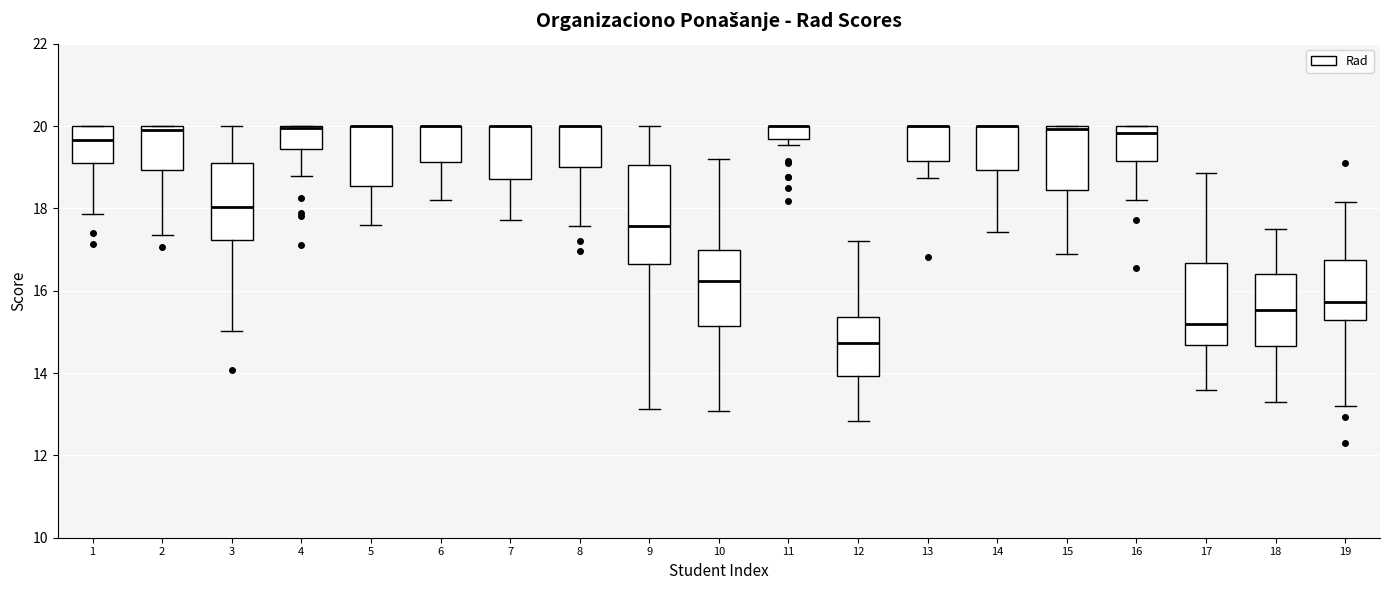

Reading left to right, read every box against the y-axis: the position of its median line, the range the box covers, and the ends of its whiskers. The values are not printed on the chart, so give them approximately, as read against the axis.

1: median 19.6, box 19.2 to 20.0, whiskers 17.8 to 20.0
2: median 20.0 (just below the box's upper edge), box 19.0 to 20.0, whiskers 17.4 to 20.0
3: median 18.0, box 17.2 to 19.2, whiskers 15.0 to 20.0
4: median 20.0 (drawn on the box's upper edge), box 19.4 to 20.0, whiskers 18.8 to 20.0
5: median 20.0 (drawn on the box's upper edge), box 18.6 to 20.0, whiskers 17.6 to 20.0
6: median 20.0 (drawn on the box's upper edge), box 19.2 to 20.0, whiskers 18.2 to 20.0
7: median 20.0 (drawn on the box's upper edge), box 18.8 to 20.0, whiskers 17.8 to 20.0
8: median 20.0 (drawn on the box's upper edge), box 19.0 to 20.0, whiskers 17.6 to 20.0
9: median 17.6, box 16.6 to 19.0, whiskers 13.2 to 20.0
10: median 16.2, box 15.2 to 17.0, whiskers 13.0 to 19.2
11: median 20.0 (drawn on the box's upper edge), box 19.6 to 20.0, whiskers 19.6 (just below the box's lower edge) to 20.0
12: median 14.8, box 14.0 to 15.4, whiskers 12.8 to 17.2
13: median 20.0 (drawn on the box's upper edge), box 19.2 to 20.0, whiskers 18.8 to 20.0
14: median 20.0 (drawn on the box's upper edge), box 19.0 to 20.0, whiskers 17.4 to 20.0
15: median 20.0 (just below the box's upper edge), box 18.4 to 20.0, whiskers 16.8 to 20.0
16: median 19.8, box 19.2 to 20.0, whiskers 18.2 to 20.0
17: median 15.2, box 14.6 to 16.6, whiskers 13.6 to 18.8
18: median 15.6, box 14.6 to 16.4, whiskers 13.2 to 17.6
19: median 15.8, box 15.2 to 16.8, whiskers 13.2 to 18.2